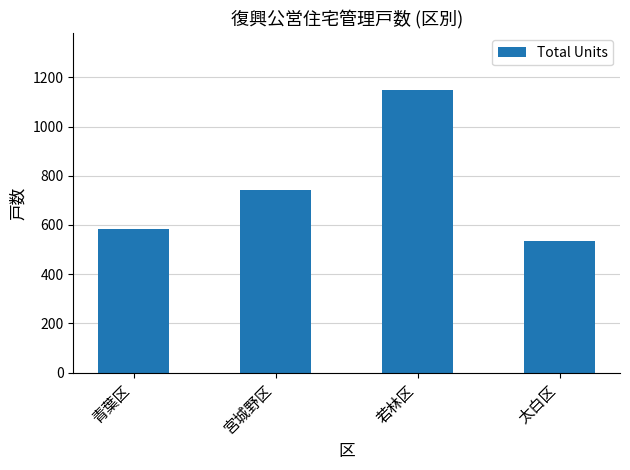

The chart shows a value of 1149 at 若林区. True or false?

True